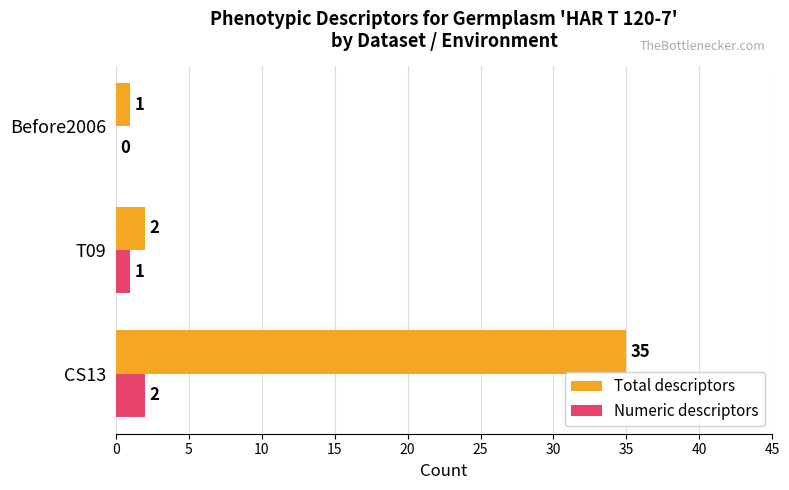

Which series has the largest total across all categories?

Total descriptors